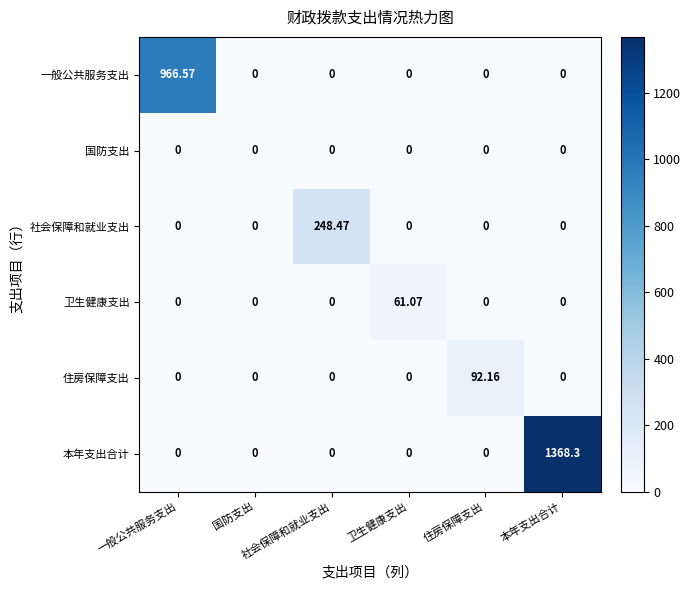

How many distinct data groups are displayed?

6